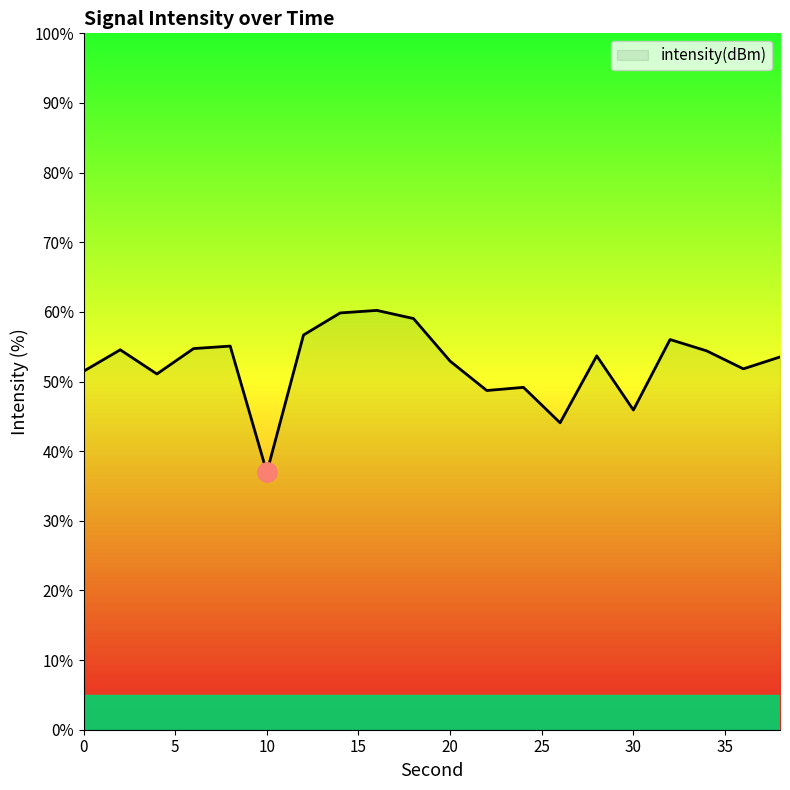

What is the difference between the maximum and second lowest values?

16.1